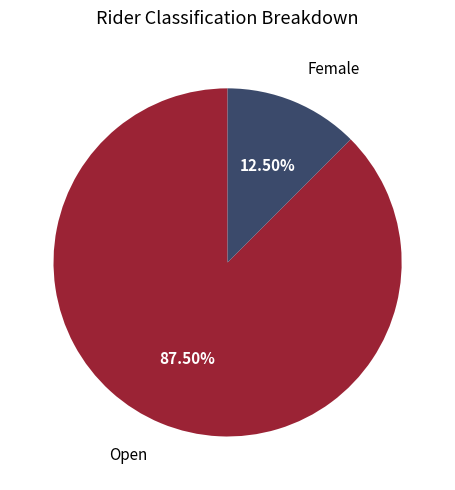

Is it true that Open is 98% of the pie?

False